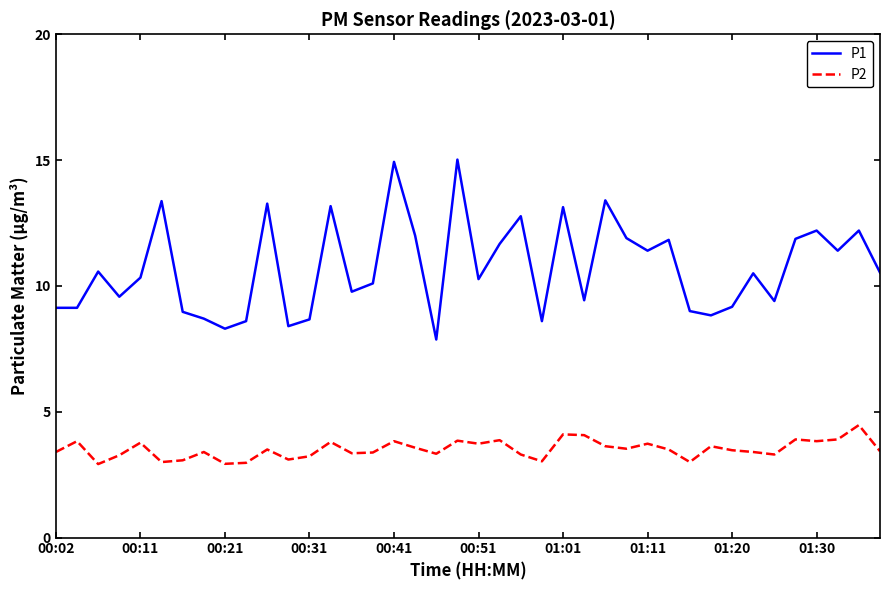

How many lines are shown in the chart?

2